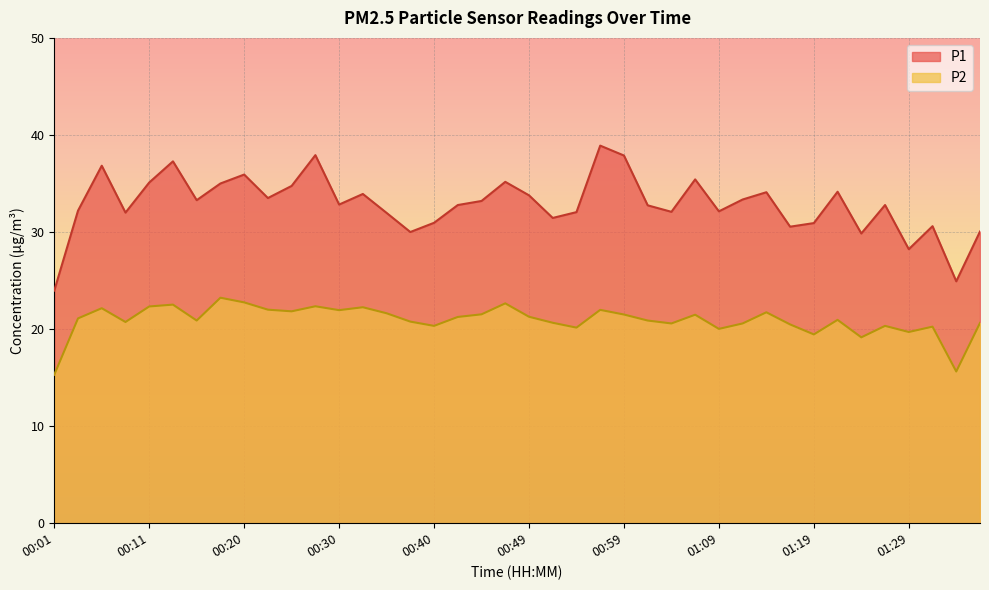

Where is the first local maximum for P2?

00:06